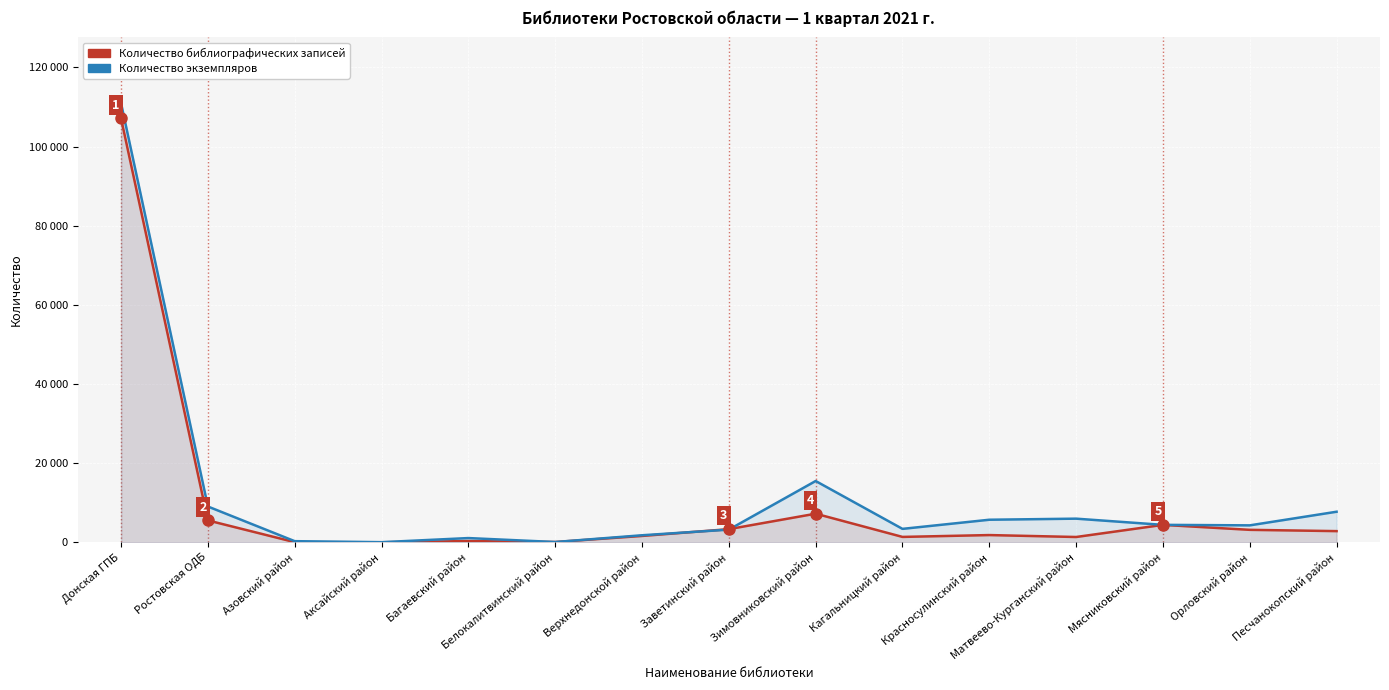

How many interior local valleys does the Количество библиографических записей series have?

4